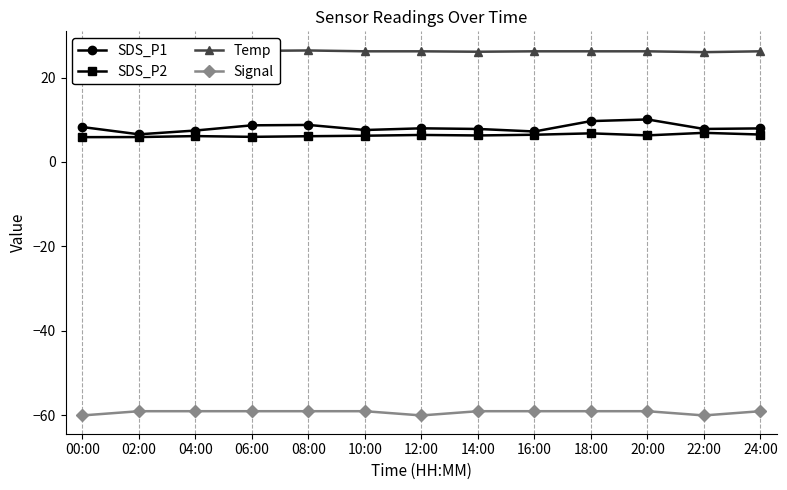

How many series are shown in this chart?

4